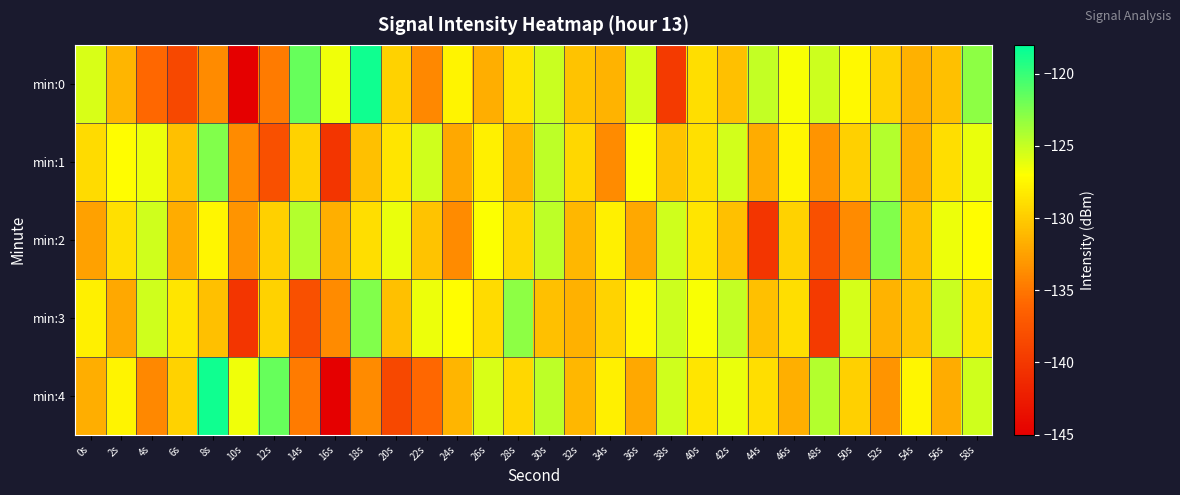

What is the spread (max minus min) of values at 46s?

4.8